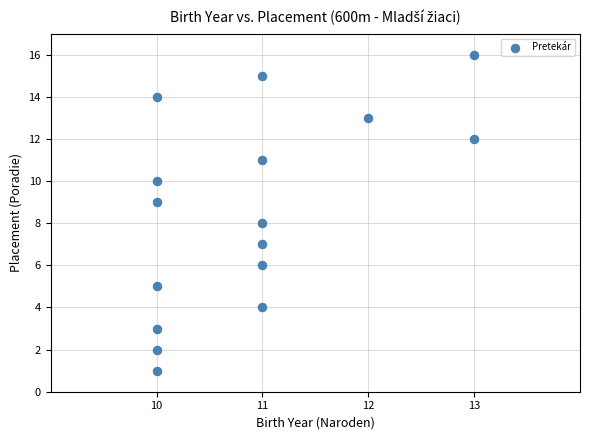

What is the range of X values (max minus min)?

3